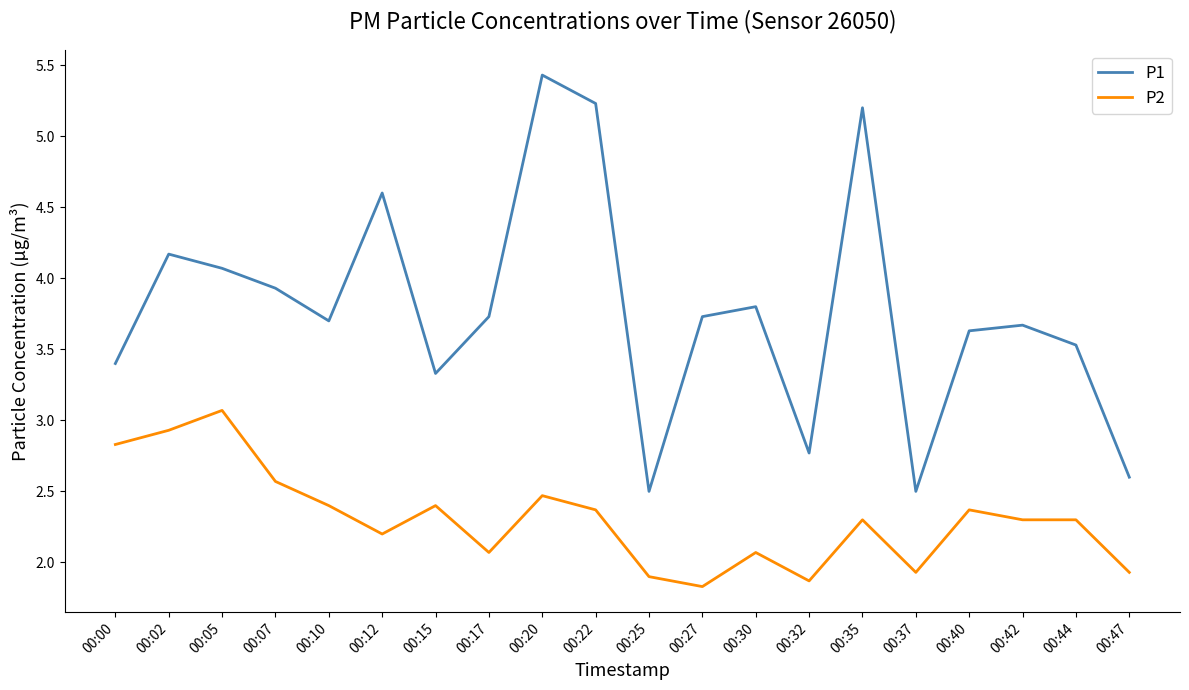

Rank the series at 00:22 from highest to lowest value.

P1, P2